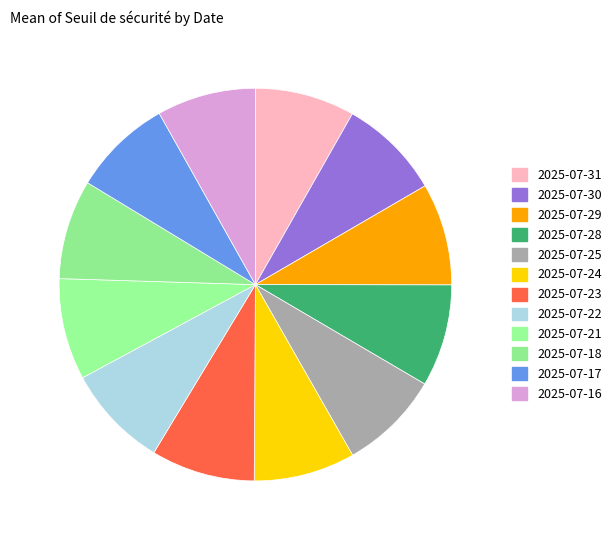

Count the number of slices in the pie.

12